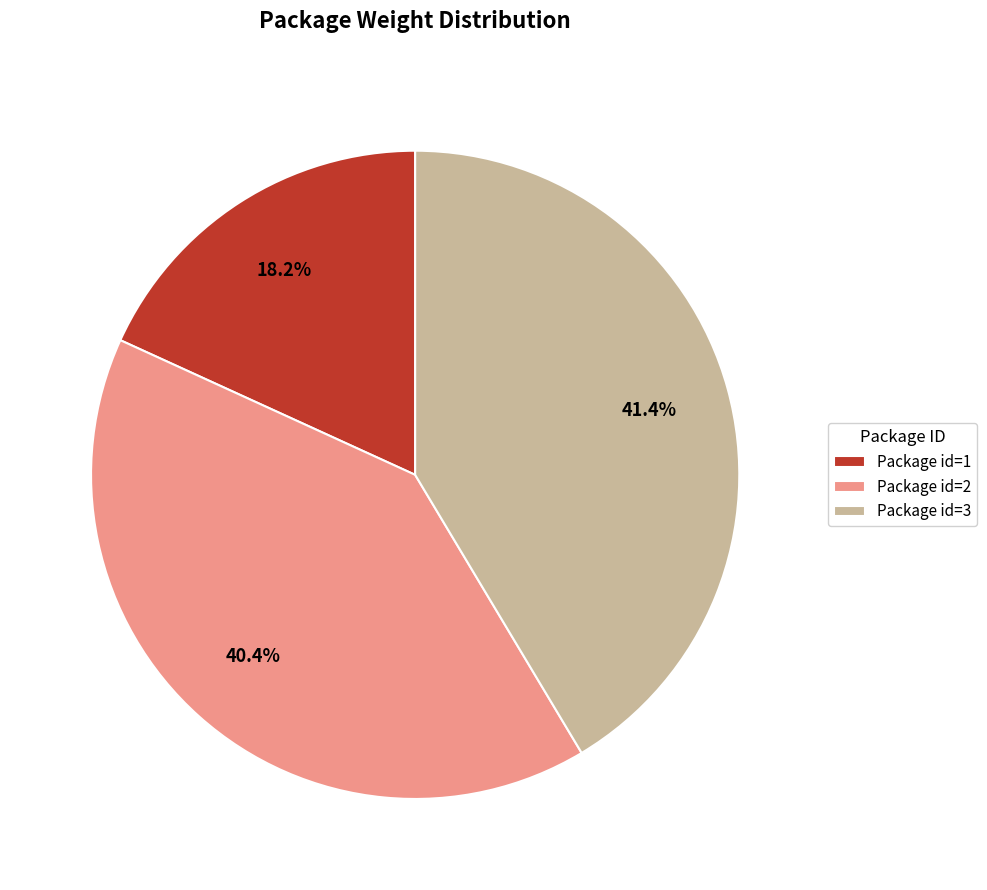

Which slice is the largest?

Package id=3